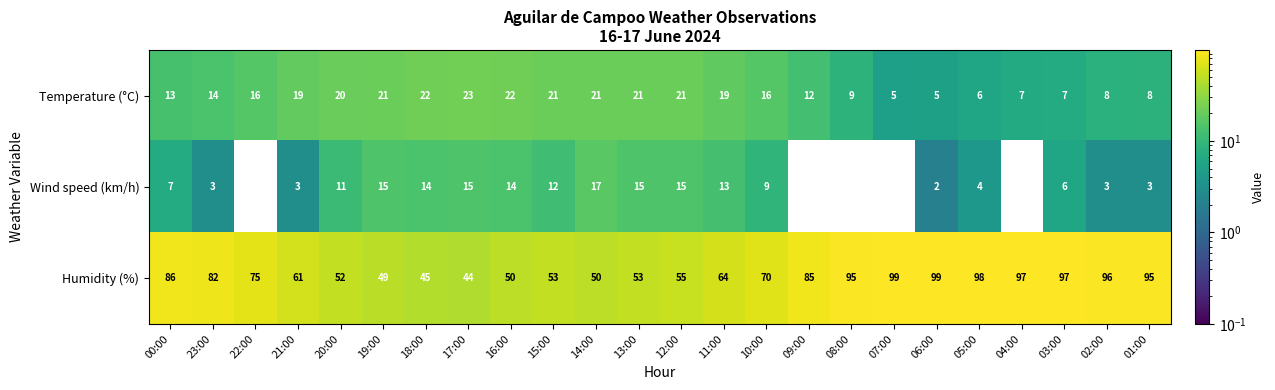

What is the total value across all series at 18:00?

81